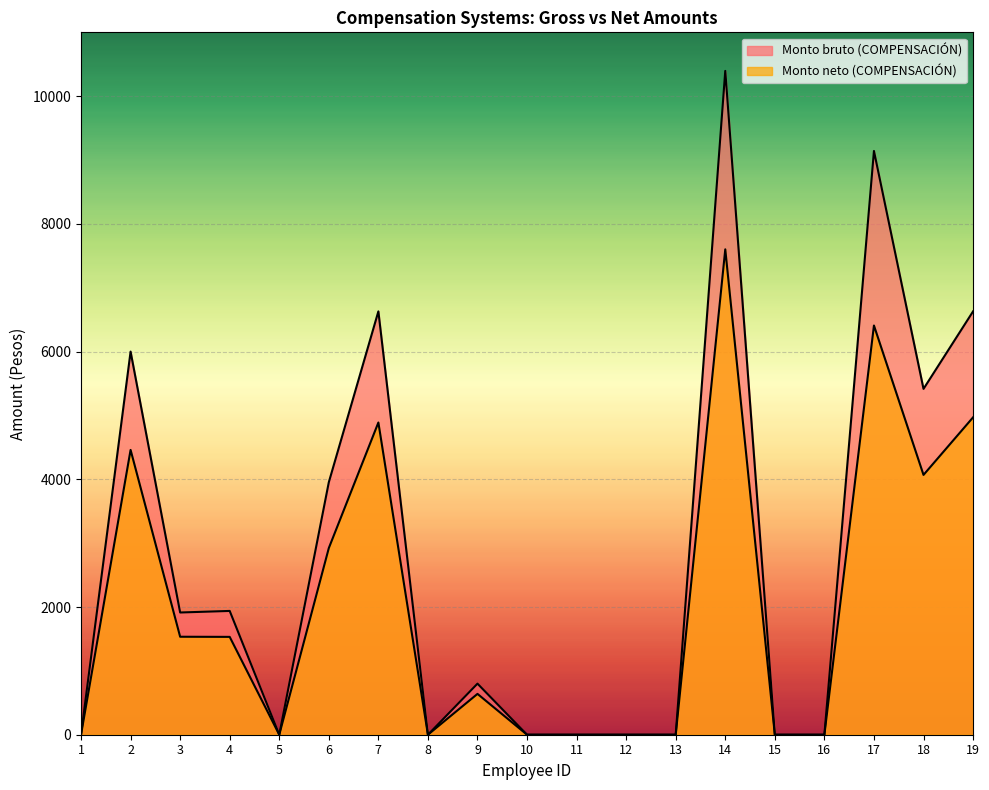

What is the highest value of the Monto neto (COMPENSACIÓN) series?

7601.6